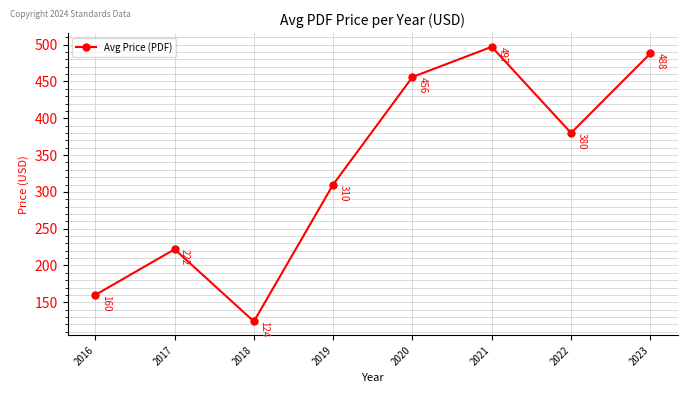

At which category does the data reach its first local peak?

2017